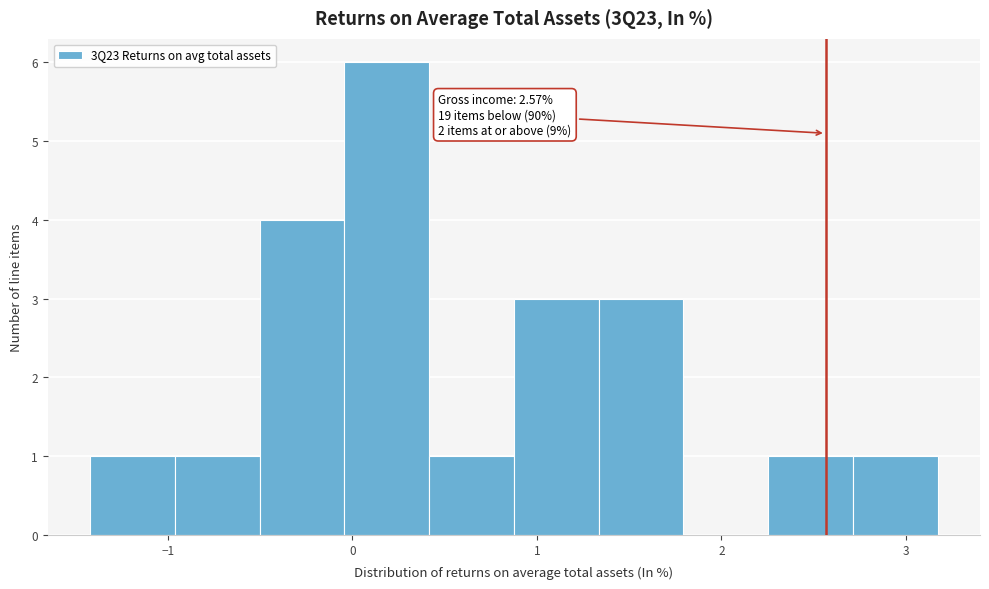

Over which range of the x-axis is the bar tallest?

0.0 to 0.4